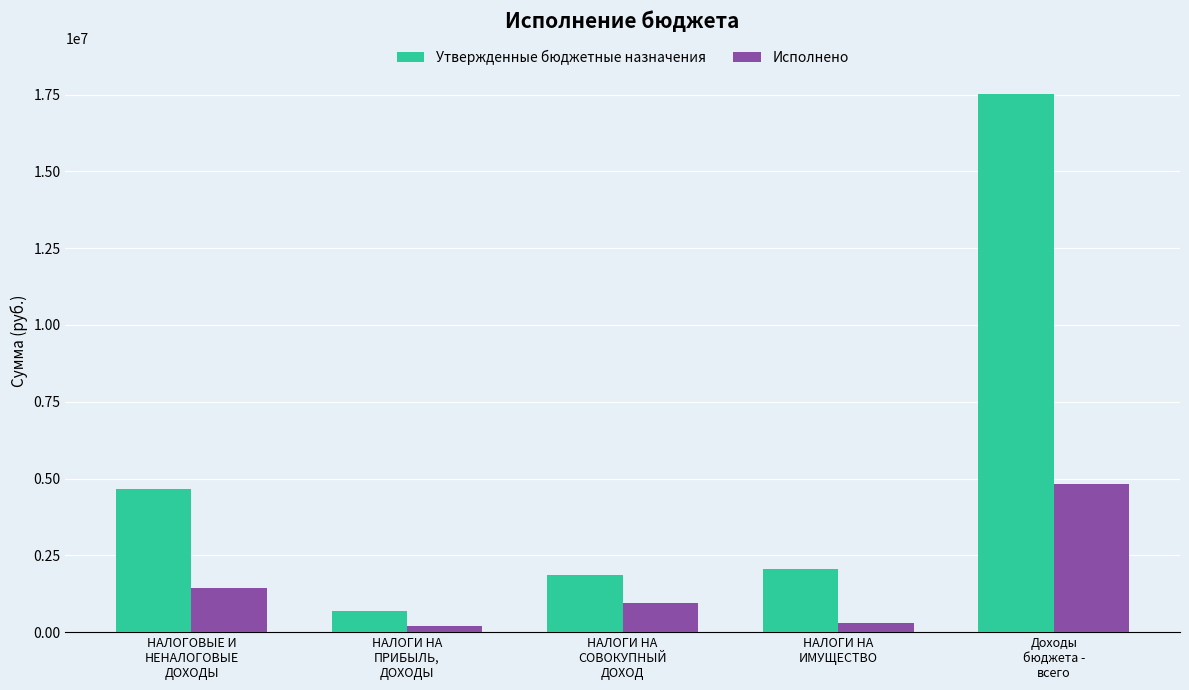

What is the total value across all series at НАЛОГИ НА
ИМУЩЕСТВО?

2359187.0